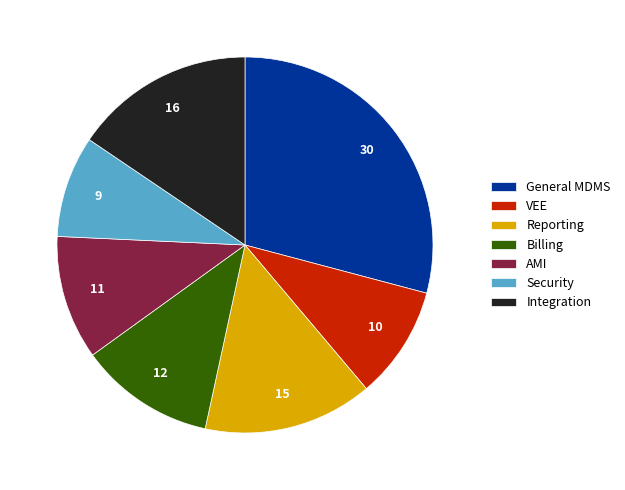

Which slice is the largest?

General MDMS